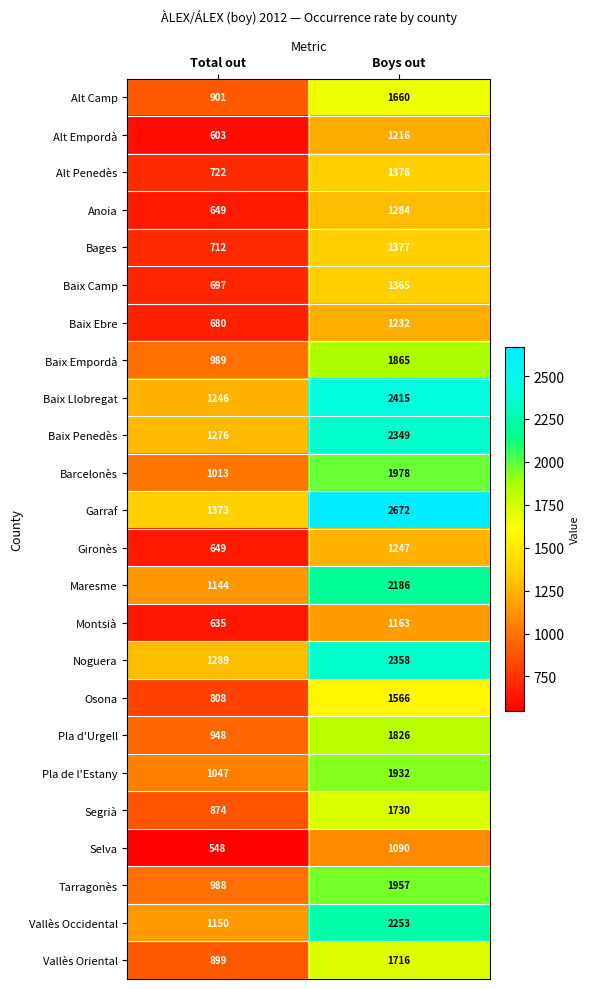

At how many categories does at least one series exceed 1727?

1